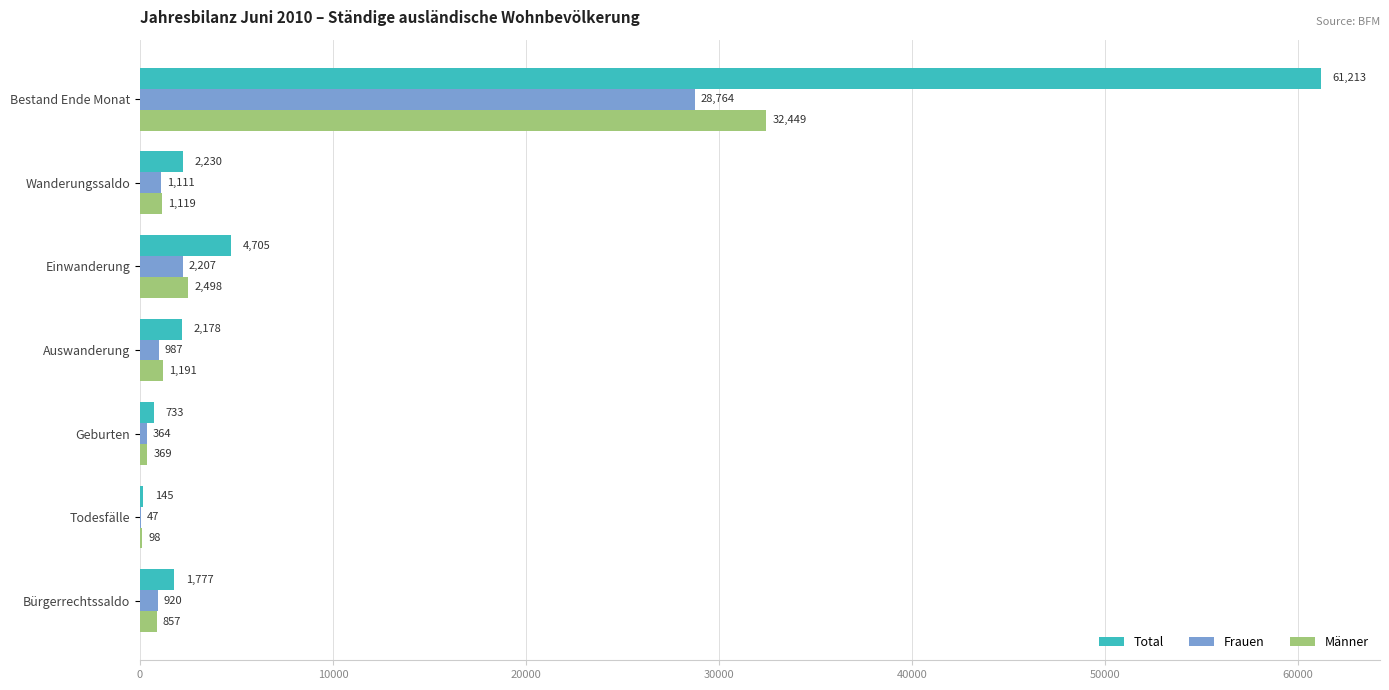

Read the Männer value at Bestand Ende Monat, to the nearest 50.

32450